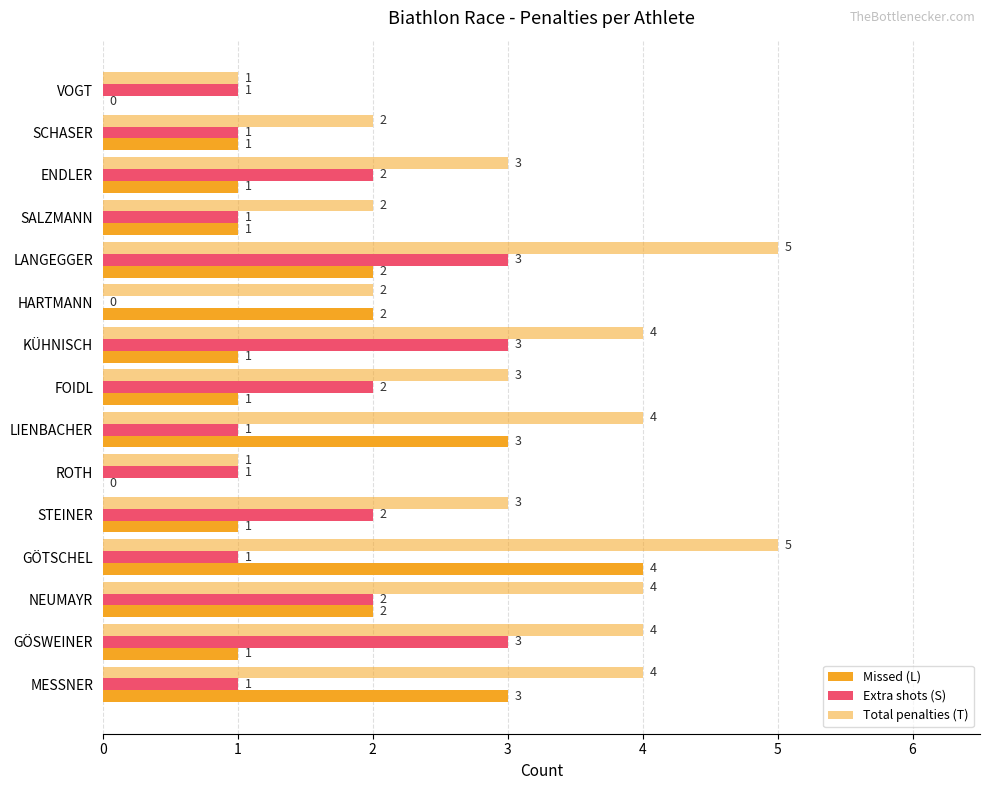

What is the value of the Extra shots (S) bar at the 3rd from the left?

2